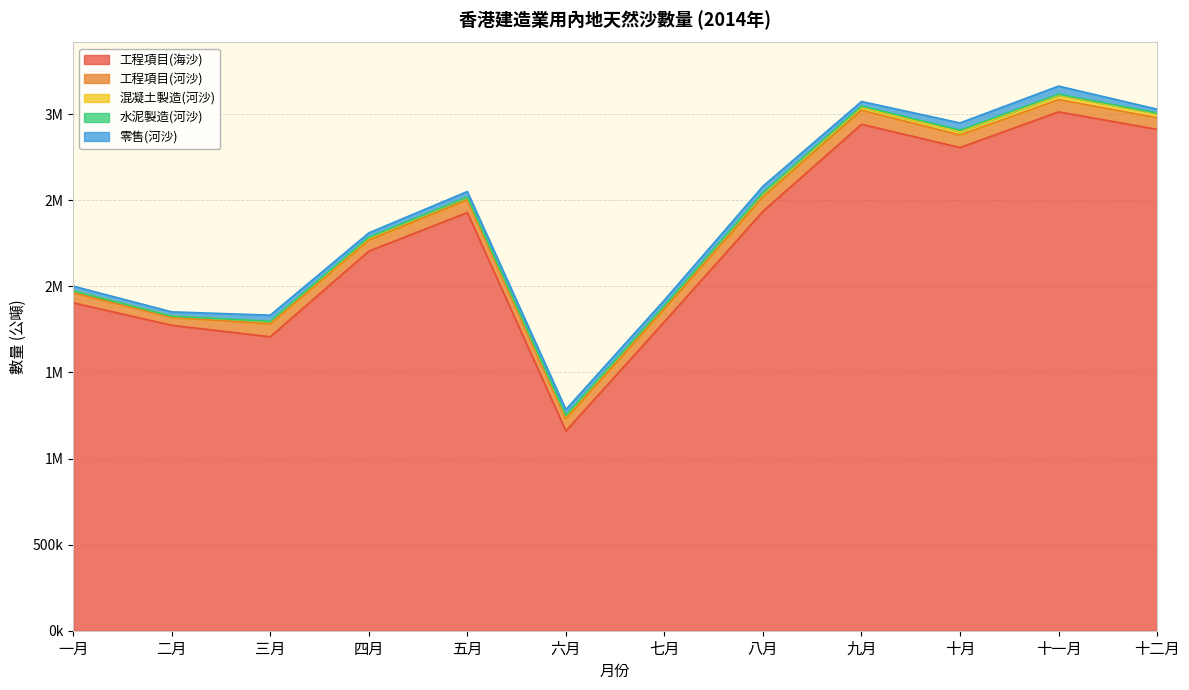

Is the value of 零售(河沙) at 六月 greater than the value of 工程項目(河沙) at 十二月?

No